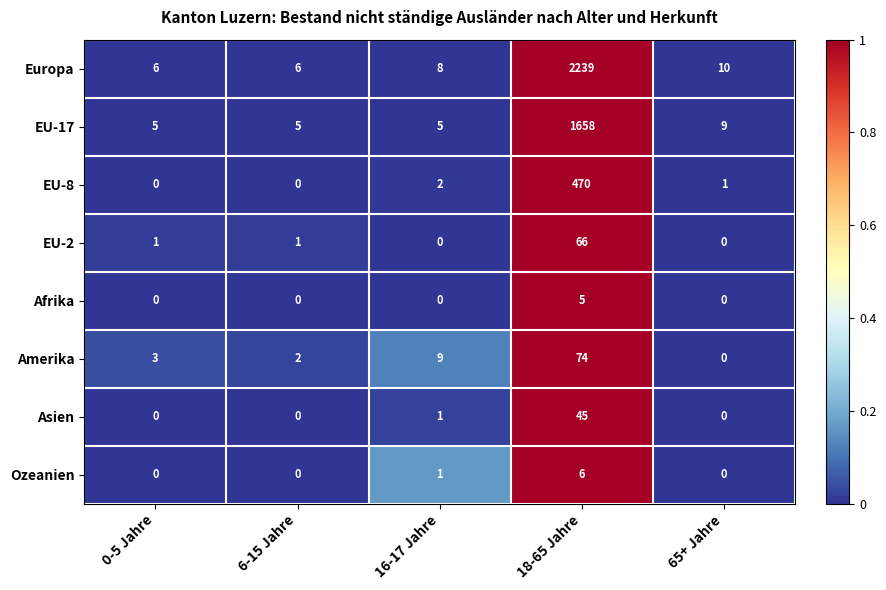

What is the approximate value of Amerika at 16-17 Jahre, to the nearest 5?

10